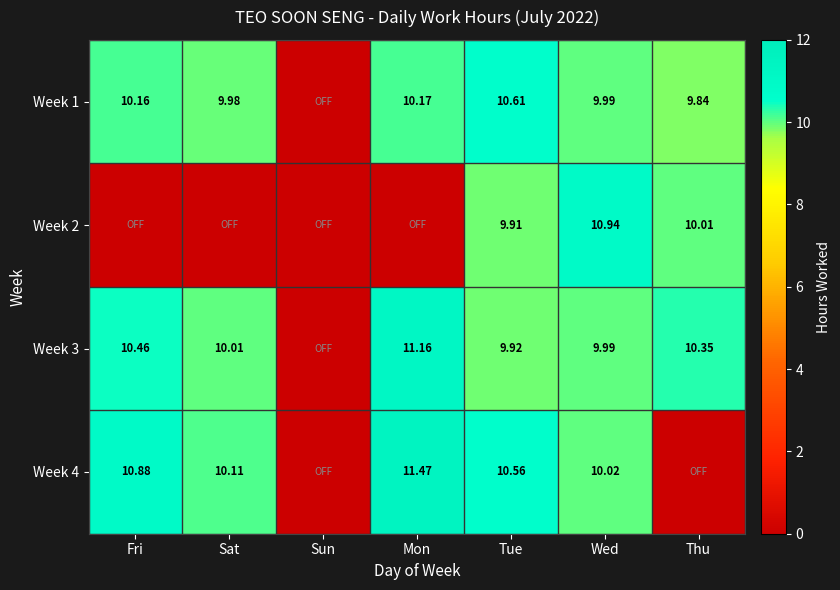

Is the value of Week 3 at Wed greater than the value of Week 1 at Sat?

Yes